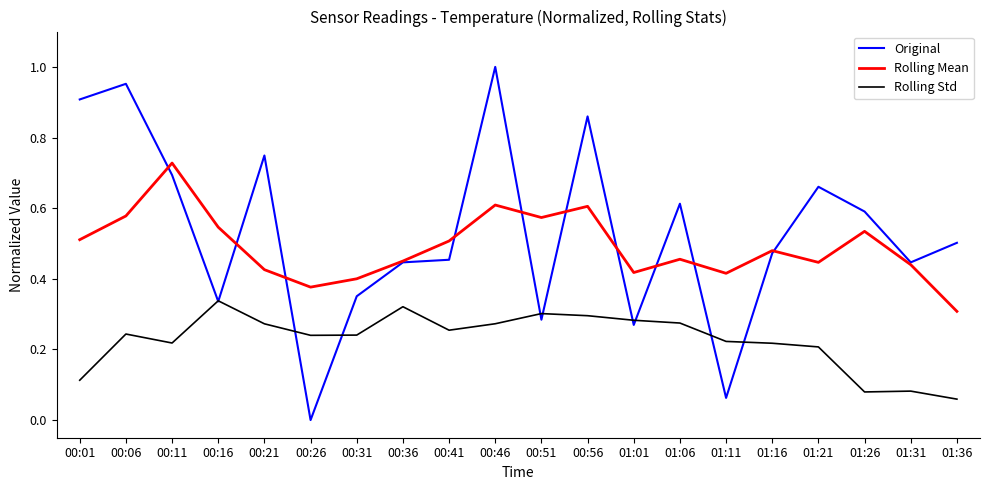

What position from the left is 00:41?

9